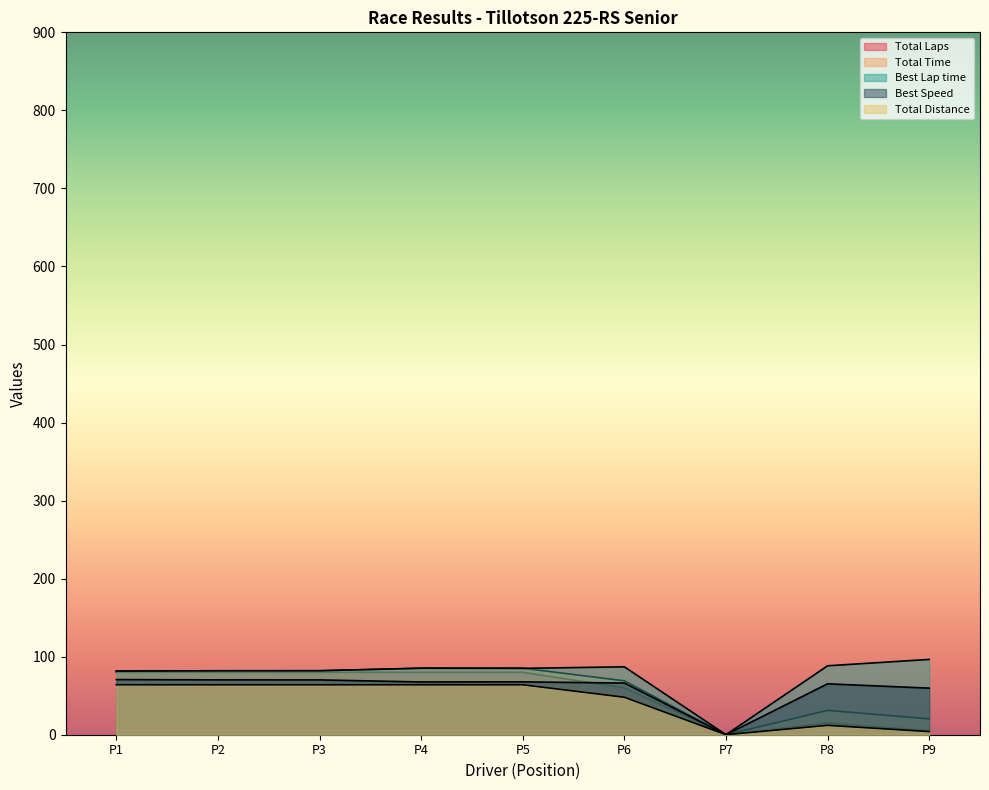

What is the sum of all Total Distance values?

384.0